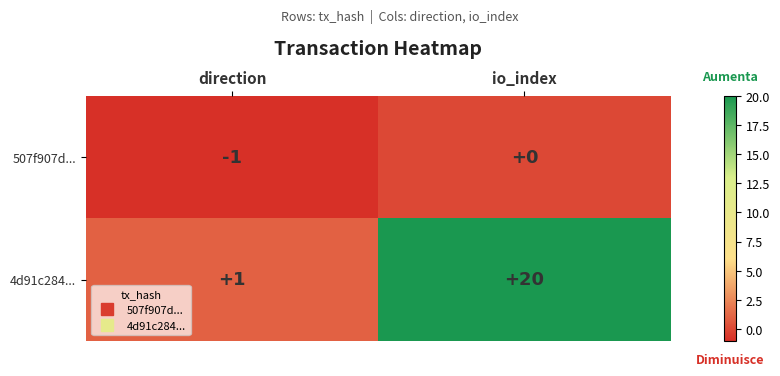

At which category does the chart reach its peak across all series?

io_index